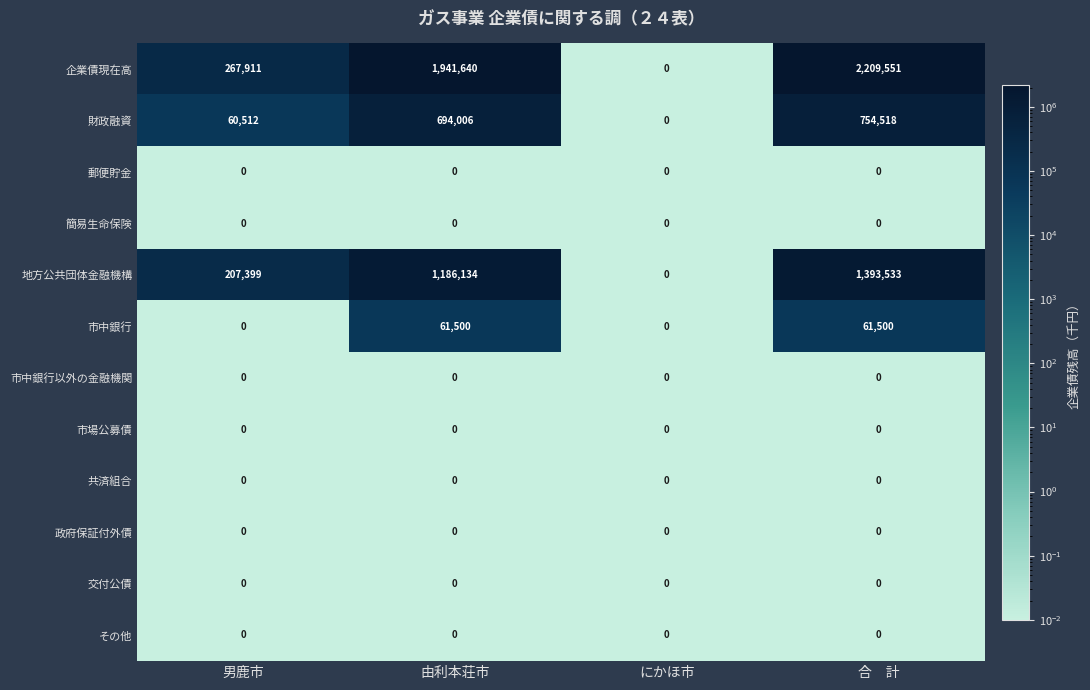

Which series has the largest total across all categories?

企業債現在高